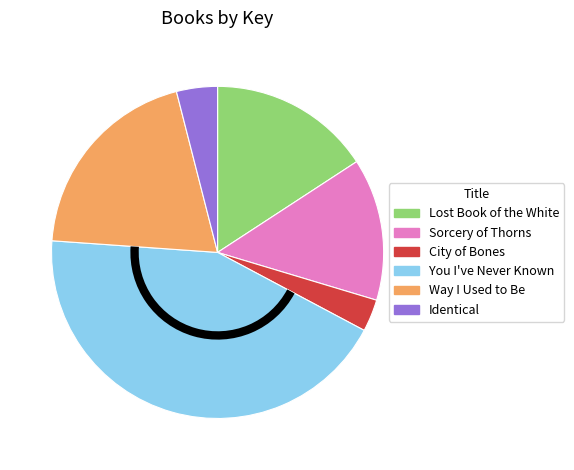

How many segments does this pie chart have?

6